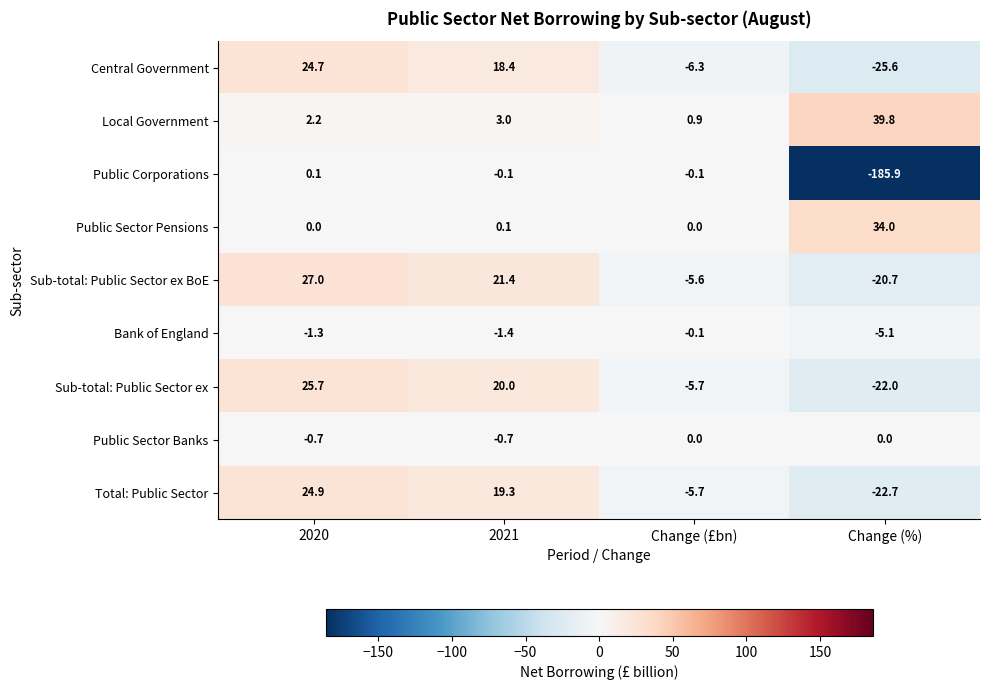

The Bank of England series shows -0.1 at Change (£bn). True or false?

True